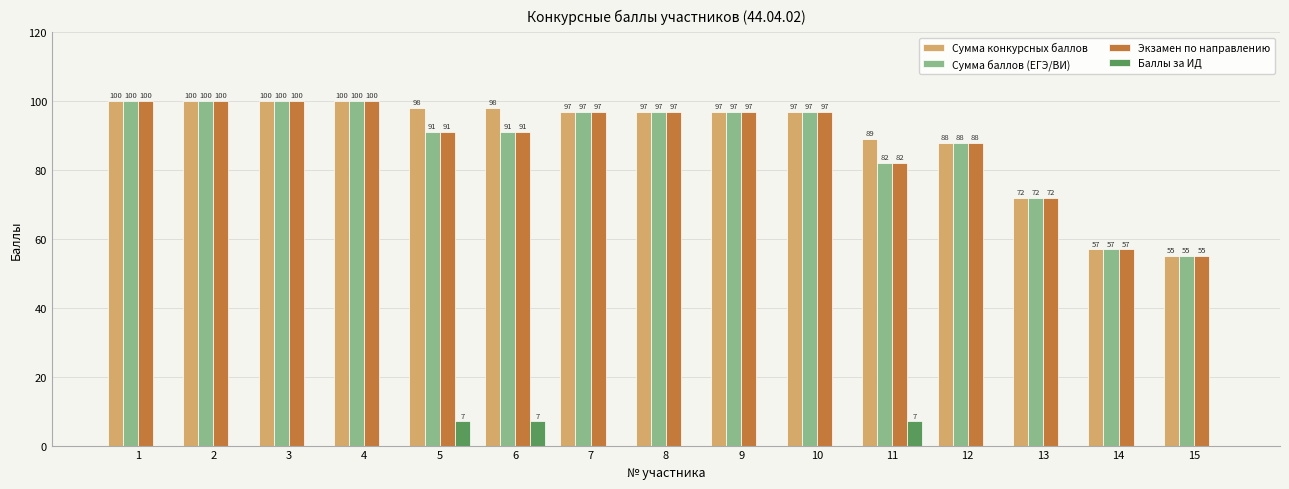

What is the greatest value displayed?

100